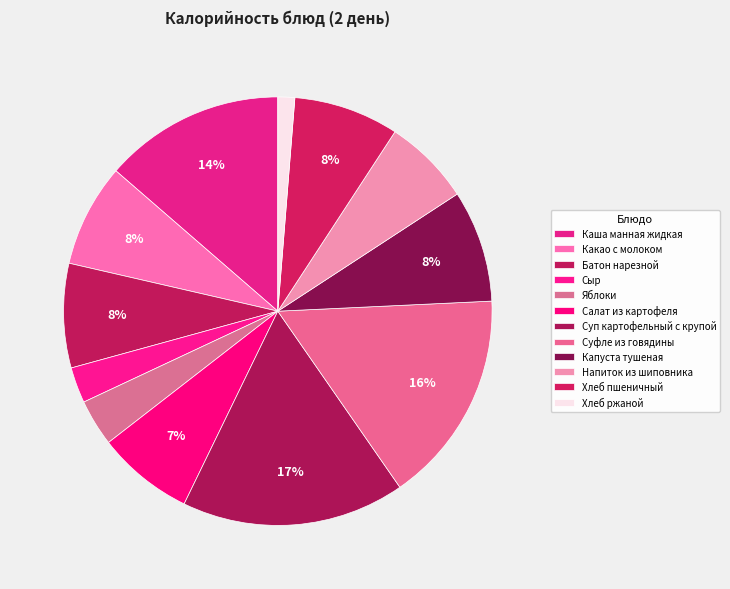

Is it true that Напиток из шиповника is 7% of the pie?

True